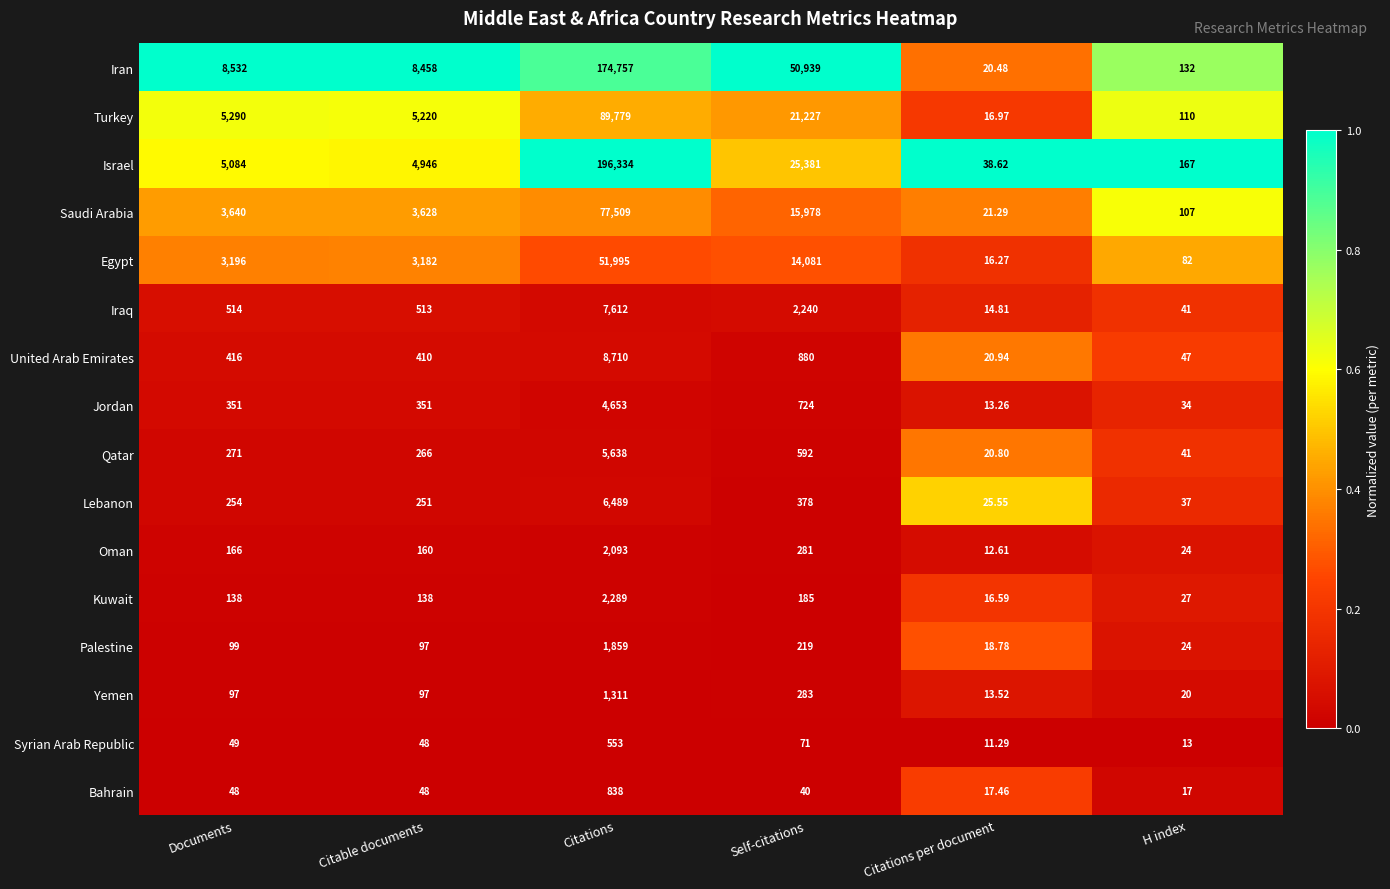

Rank the series at Citations from lowest to highest value.

Syrian Arab Republic, Bahrain, Yemen, Palestine, Oman, Kuwait, Jordan, Qatar, Lebanon, Iraq, United Arab Emirates, Egypt, Saudi Arabia, Turkey, Iran, Israel